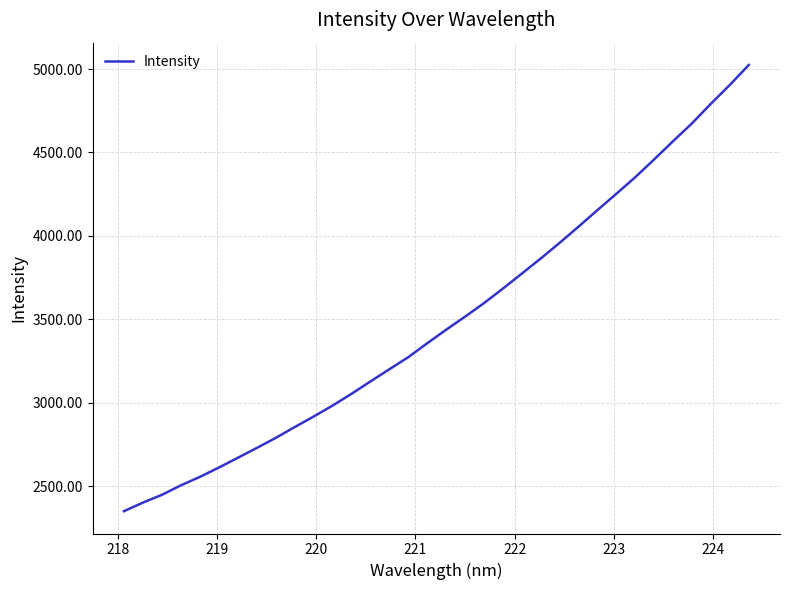

What is the smallest value displayed?

2350.7